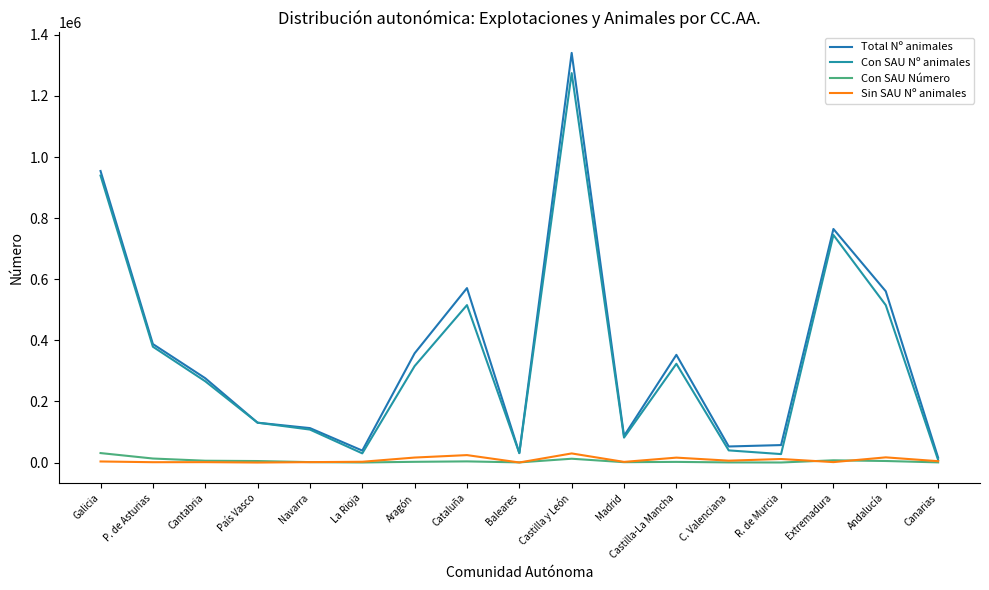

Reading left to right, transcribe all the data shown in this chart.

Total Nº animales: Galicia=954185	P. de Asturias=387777	Cantabria=276005	País Vasco=130403	Navarra=112721	La Rioja=39103	Aragón=357554	Cataluña=570935	Baleares=31112	Castilla y León=1340710	Madrid=86975	Castilla-La Mancha=352509	C. Valenciana=52554	R. de Murcia=57152	Extremadura=764439	Andalucía=560521	Canarias=15931
Con SAU Nº animales: Galicia=939209	P. de Asturias=379091	Cantabria=265995	País Vasco=130396	Navarra=107888	La Rioja=30021	Aragón=315755	Cataluña=515278	Baleares=30634	Castilla y León=1274592	Madrid=81607	Castilla-La Mancha=323187	C. Valenciana=39751	R. de Murcia=27659	Extremadura=744788	Andalucía=515115	Canarias=8373
Con SAU Número: Galicia=30979	P. de Asturias=13148	Cantabria=5916	País Vasco=4915	Navarra=1374	La Rioja=203	Aragón=2363	Cataluña=3753	Baleares=486	Castilla y León=12462	Madrid=1163	Castilla-La Mancha=2125	C. Valenciana=426	R. de Murcia=171	Extremadura=7311	Andalucía=5029	Canarias=542
Sin SAU Nº animales: Galicia=3497	P. de Asturias=1099	Cantabria=1269	País Vasco=7	Navarra=1300	La Rioja=2544	Aragón=16325	Cataluña=24325	Baleares=168	Castilla y León=29801	Madrid=2113	Castilla-La Mancha=16059	C. Valenciana=6115	R. de Murcia=11552	Extremadura=1408	Andalucía=16945	Canarias=4425